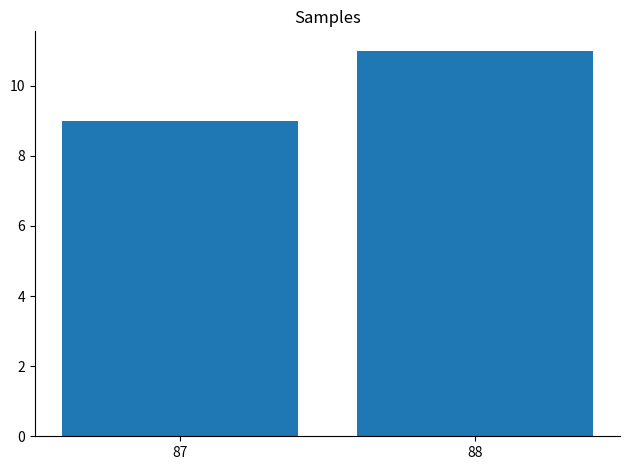

Does the chart contain stacked bars?

No